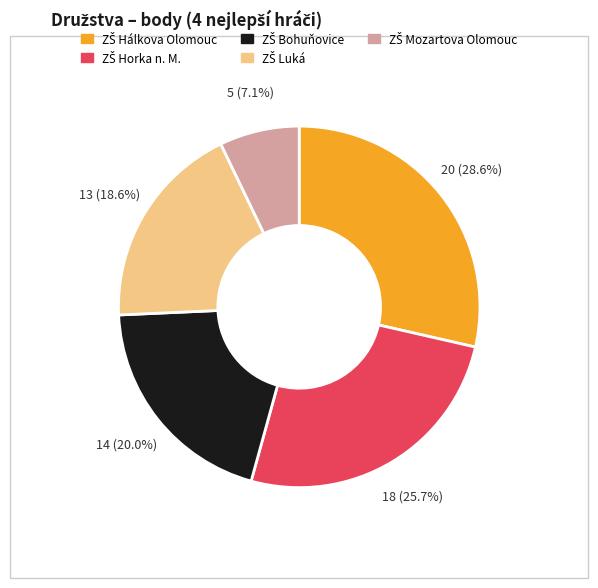

Count the number of slices in the pie.

5